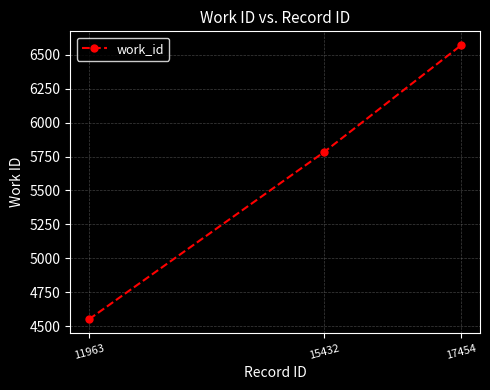

Read the value at 17454, to the nearest 50.

6550